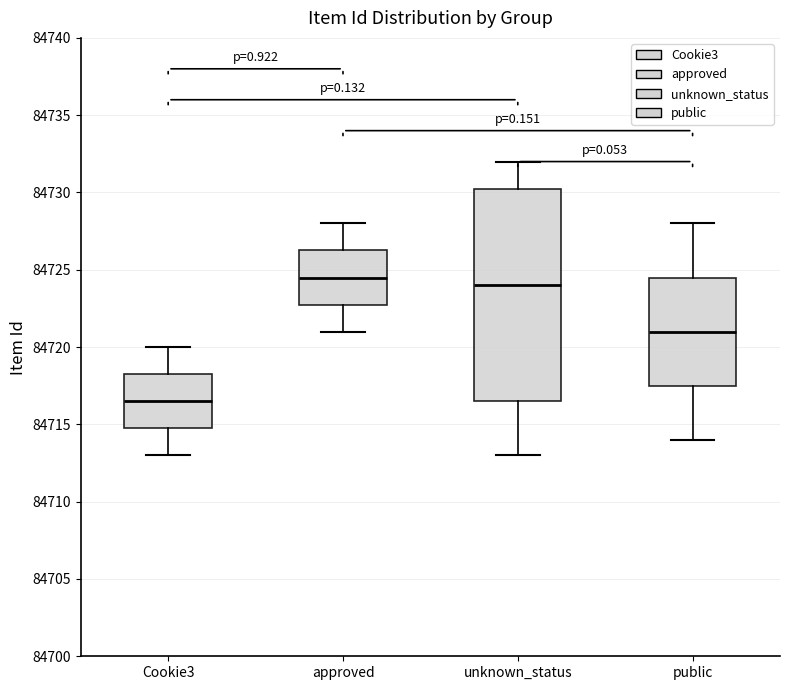

Which box's median line is the highest?

approved